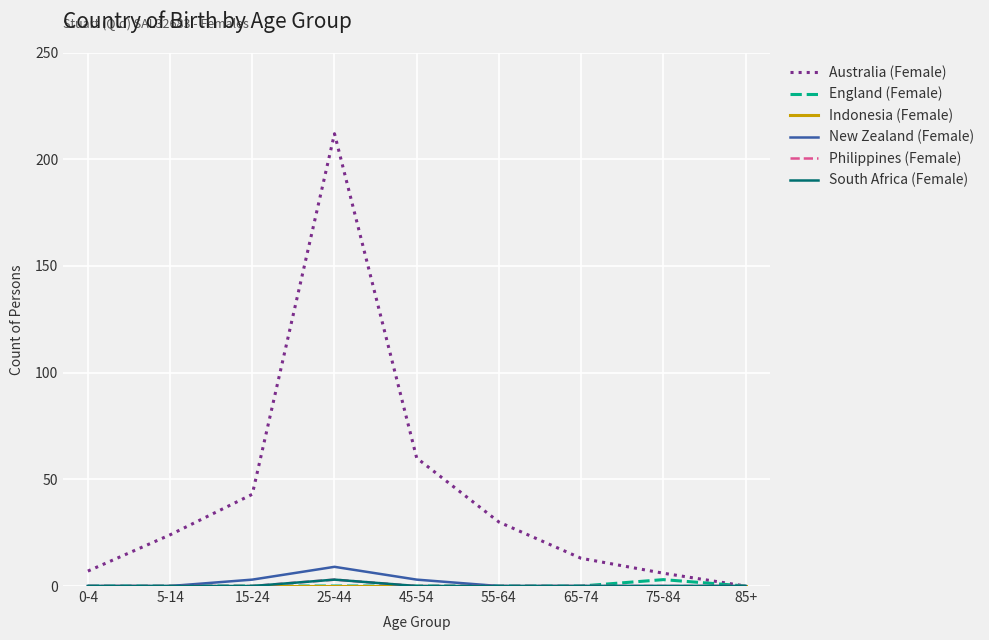

Does the chart display data point markers on the line(s)?

No